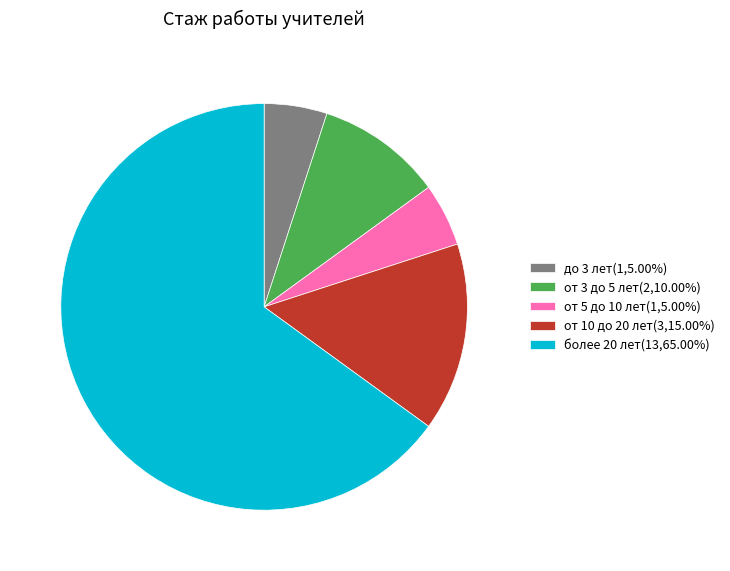

Approximately how many times larger is the value at от 10 до 20 лет(3,15.00%) compared to от 5 до 10 лет(1,5.00%)?

3.0